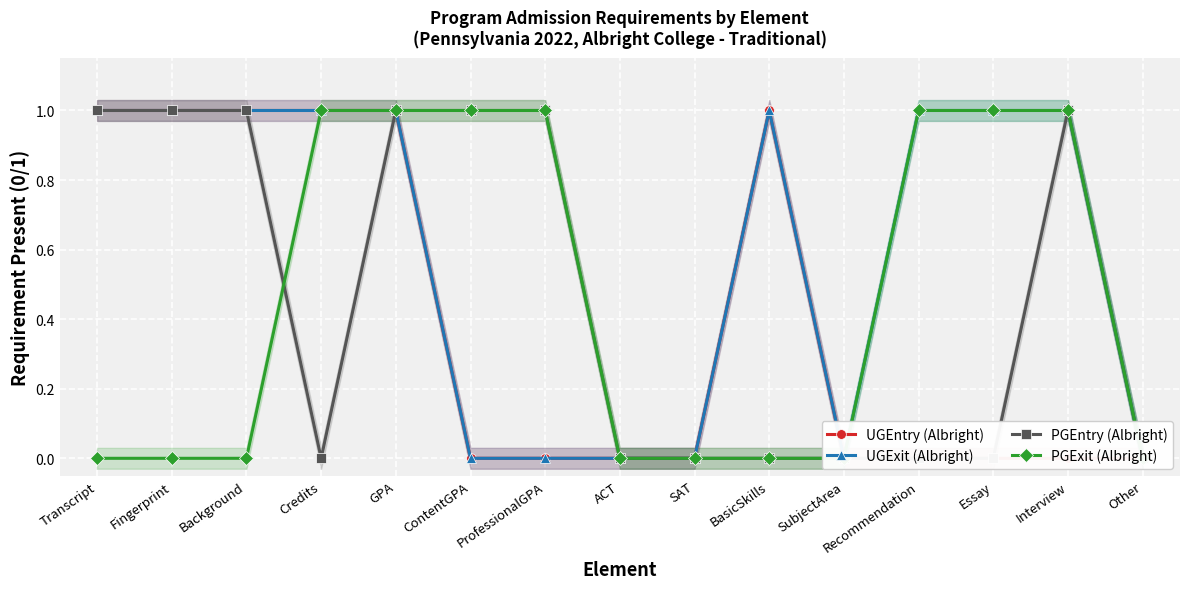

After their last crossing, which series has the higher values: PGExit (Albright) or PGEntry (Albright)?

PGExit (Albright)